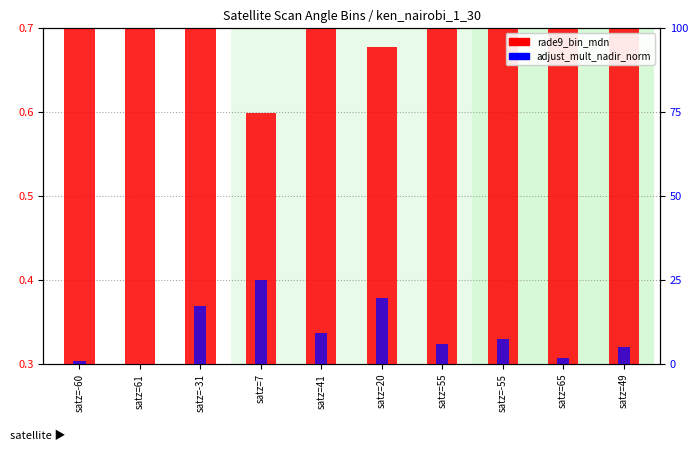

What are all the series names shown in the legend?

rade9_bin_mdn, adjust_mult_nadir_norm